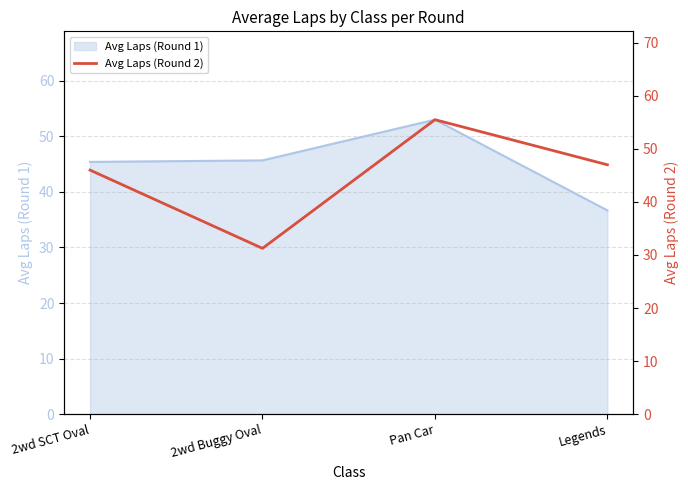

True or false: Avg Laps (Round 1) has more than 1 points higher than both neighbors.

False